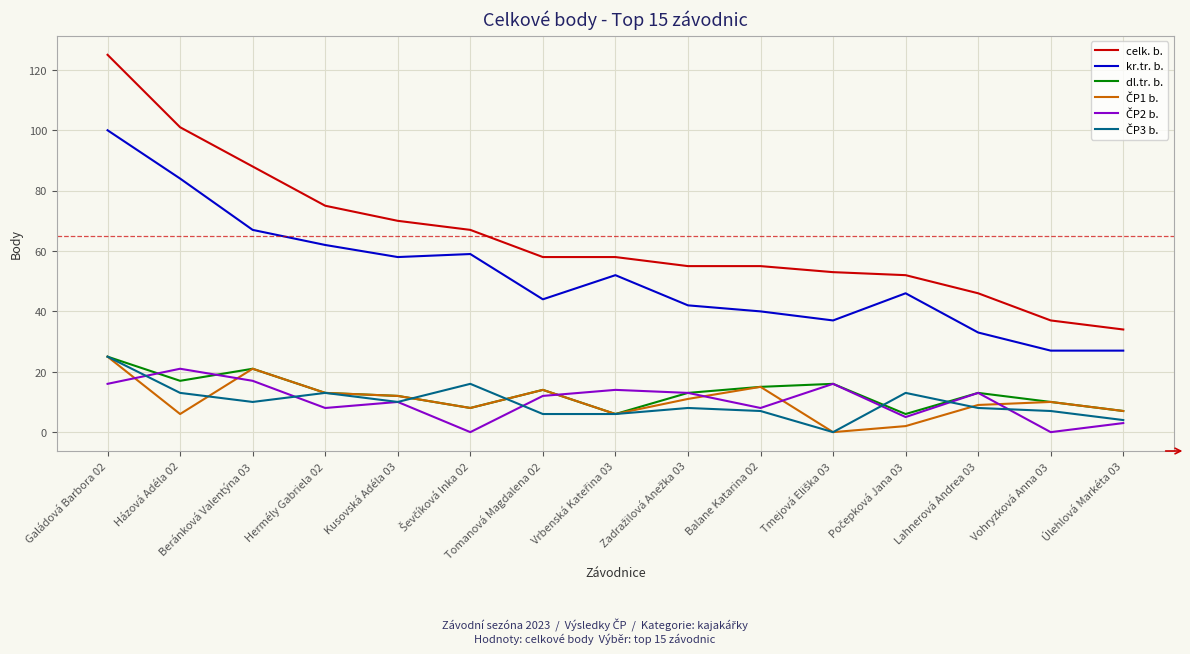

Is it true that celk. b. equals 37 at Vohryzková Anna 03?

True